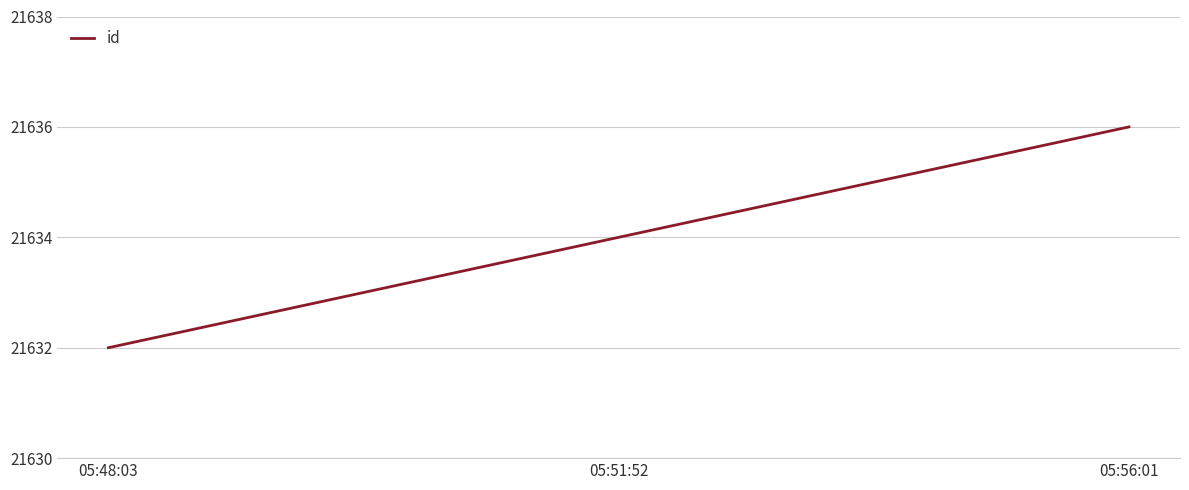

What position from the right is 05:56:01?

1